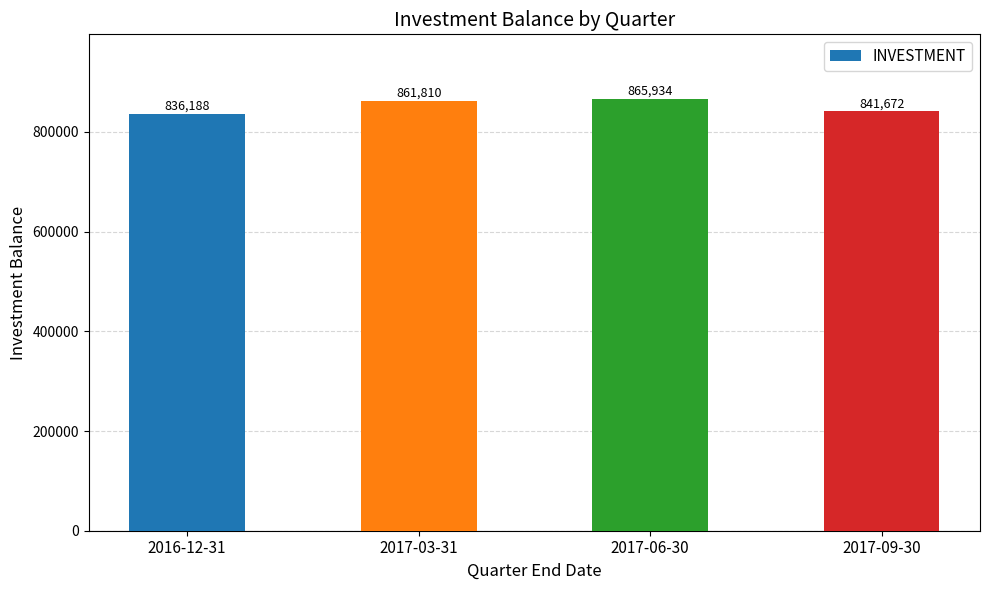

What is the change in value from 2016-12-31 to 2017-06-30?

+29746